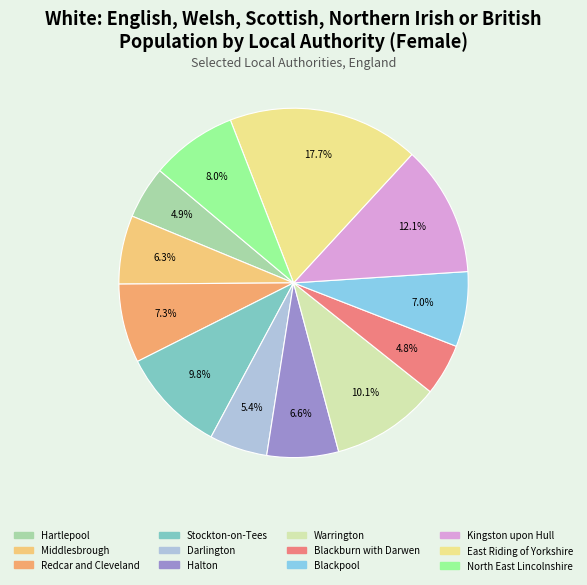

Is Halton the majority of the pie?

No